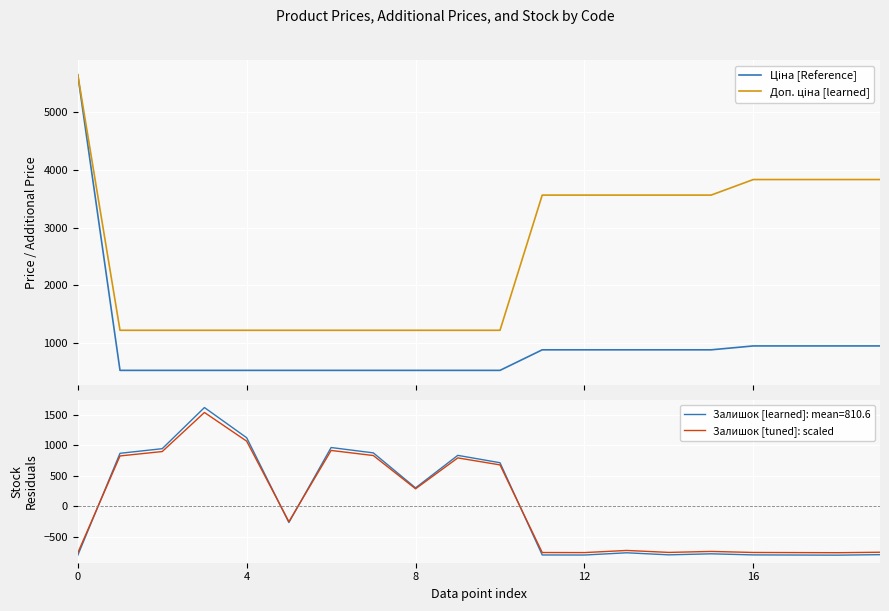

How many intersections are there between Доп. ціна [learned] and Залишок [tuned]: scaled?

2